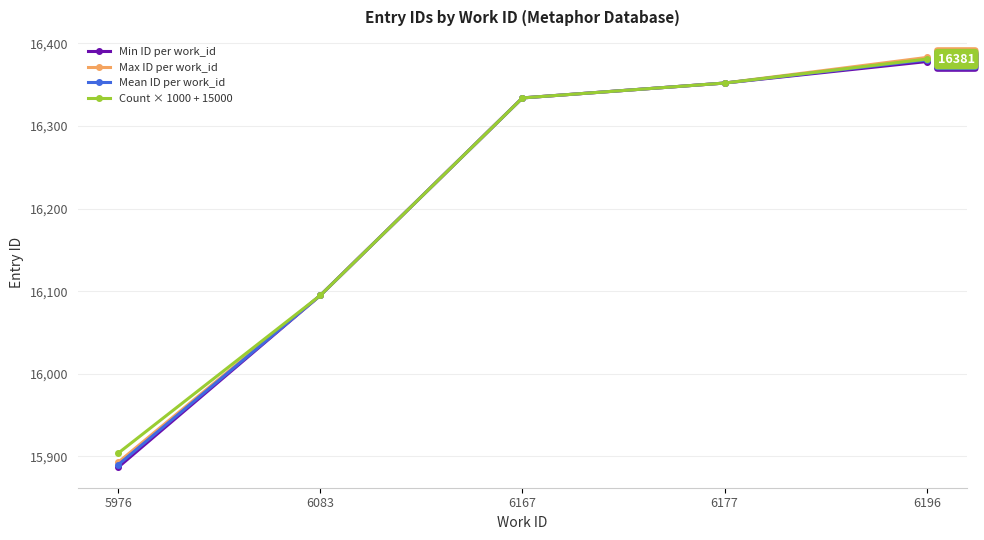

Count the number of data series in this chart.

4